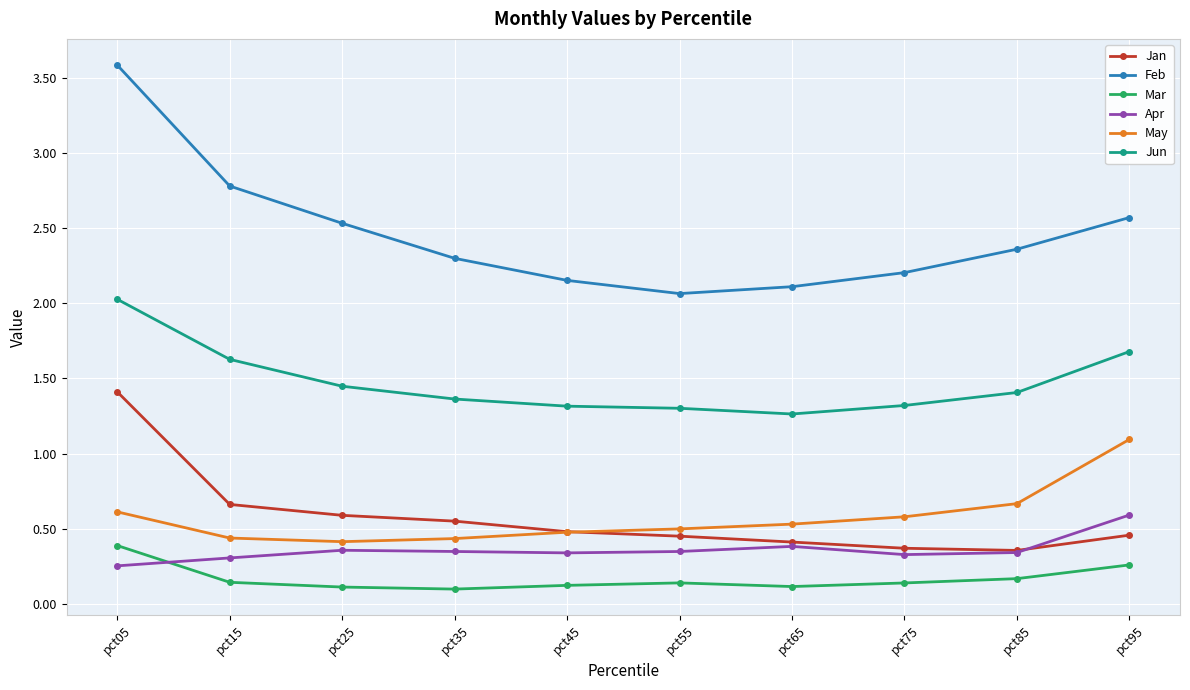

What is the difference between the highest and lowest values at pct15?

2.6